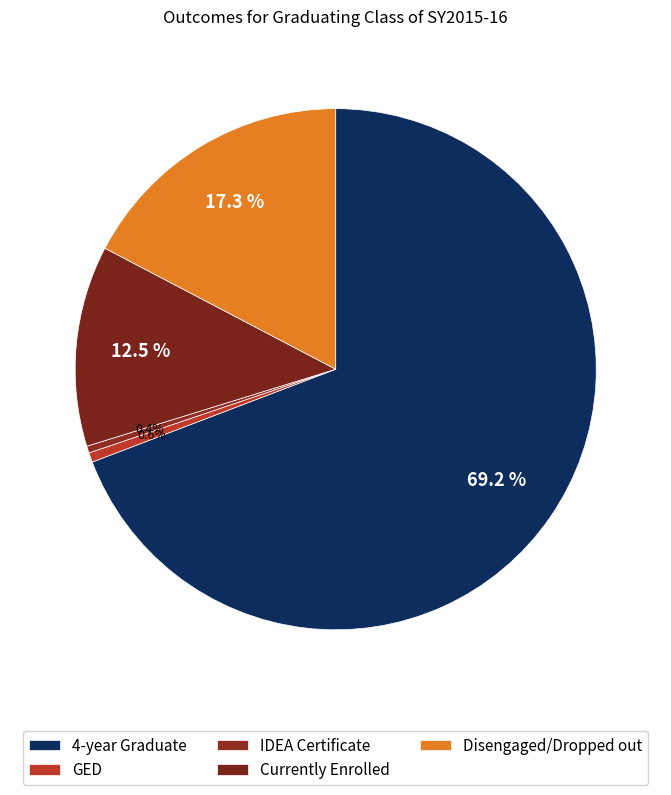

What is the smallest slice in the pie chart?

IDEA Certificate